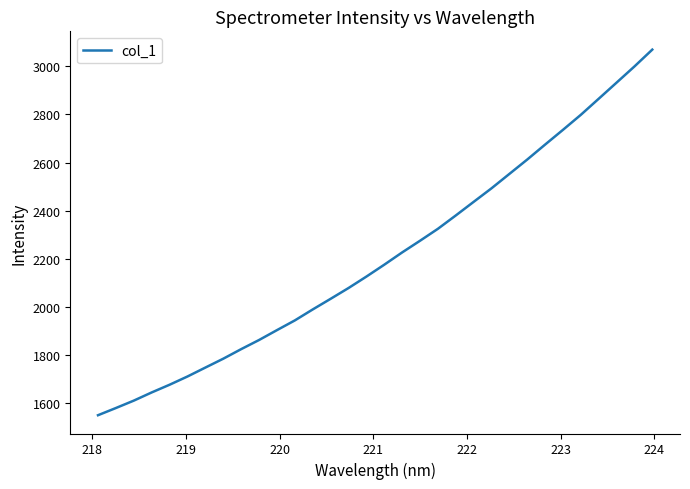

What is the difference between the maximum and minimum values?

1519.4